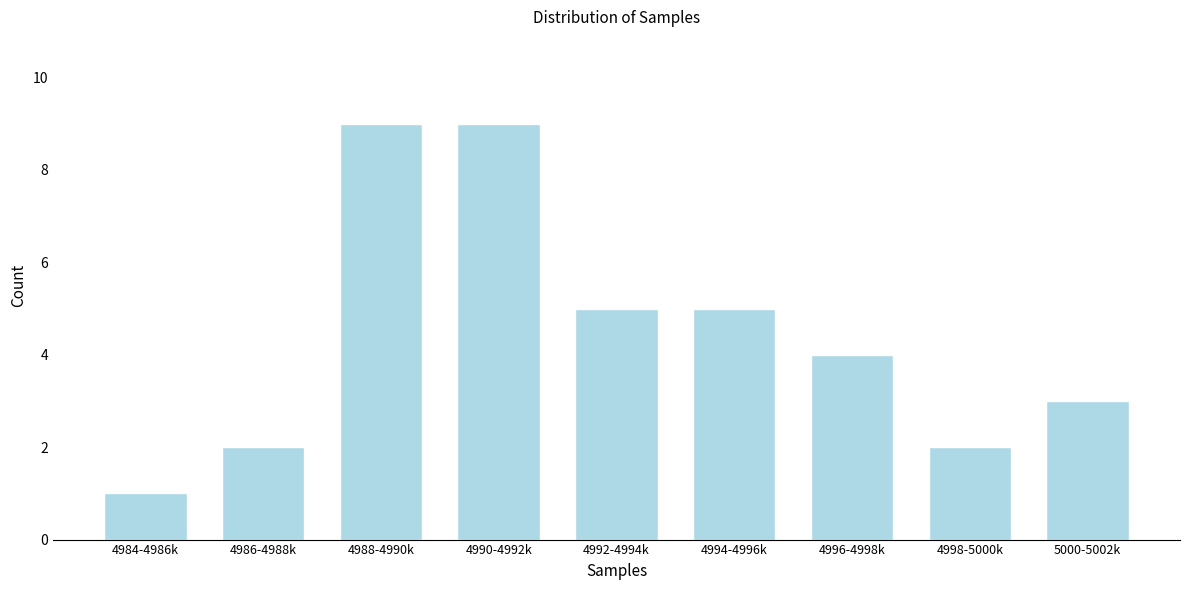

Reading left to right, list all the values displayed in this chart.

1	2	9	9	5	5	4	2	3